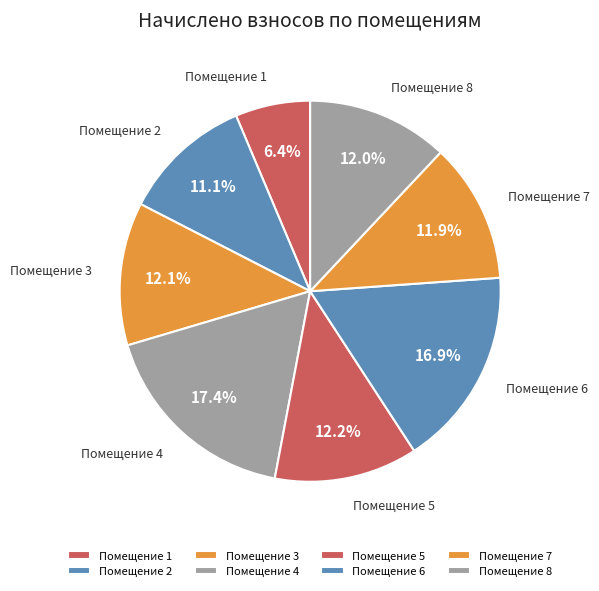

To the nearest percent, what is the average slice percentage?

12%